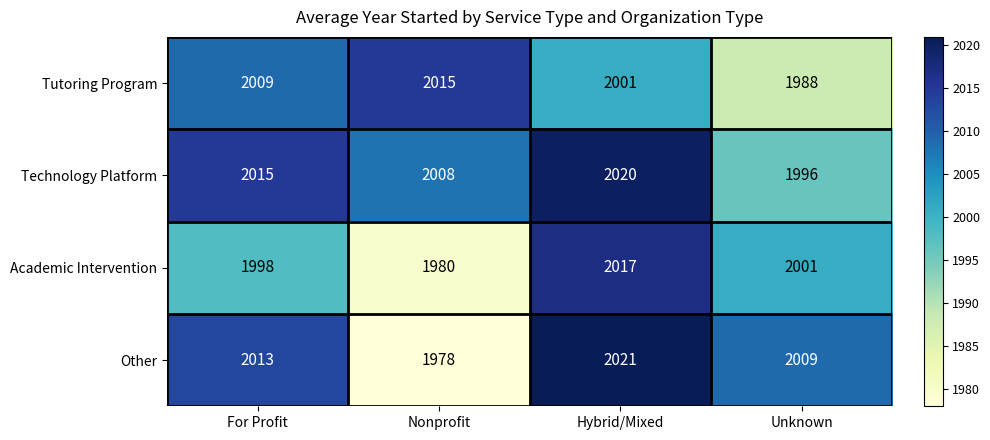

What is the average value of the Other series?

2005